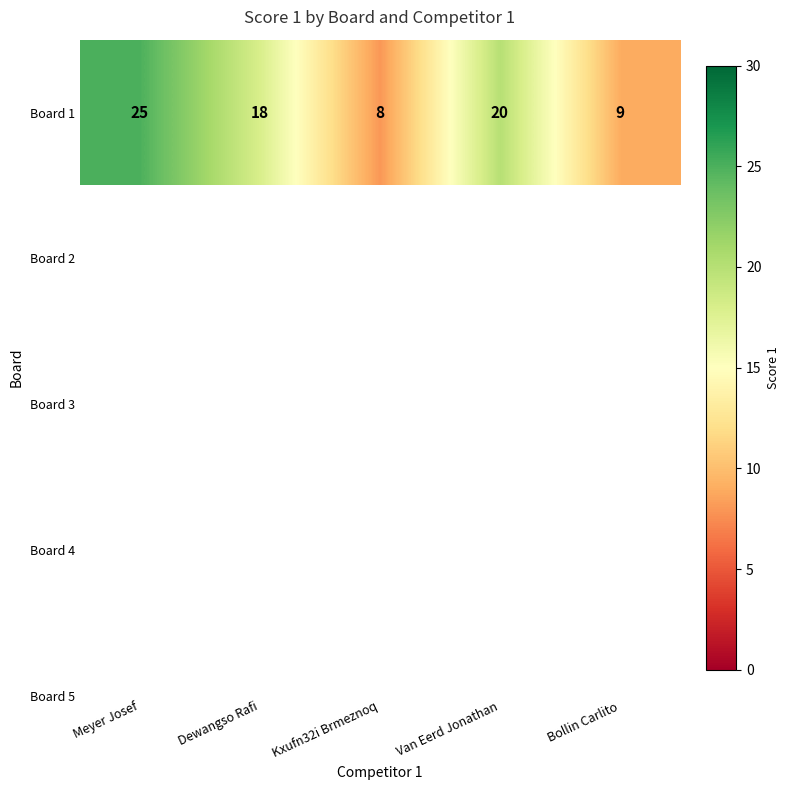

Between Bollin Carlito and Dewangso Rafi, which is larger?

Dewangso Rafi